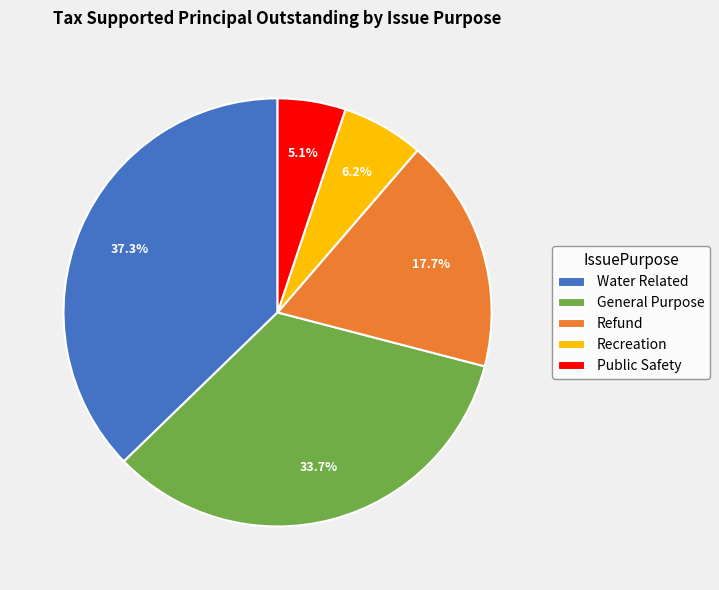

Which has a higher value, Recreation or Refund?

Refund